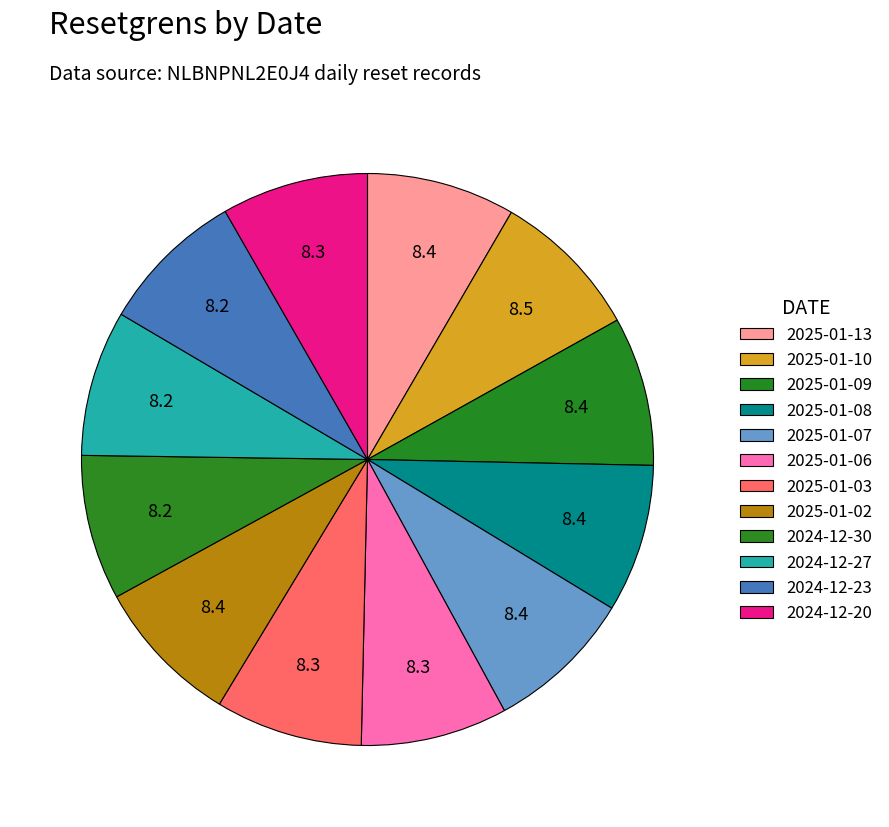

How many slices are in this pie chart?

12